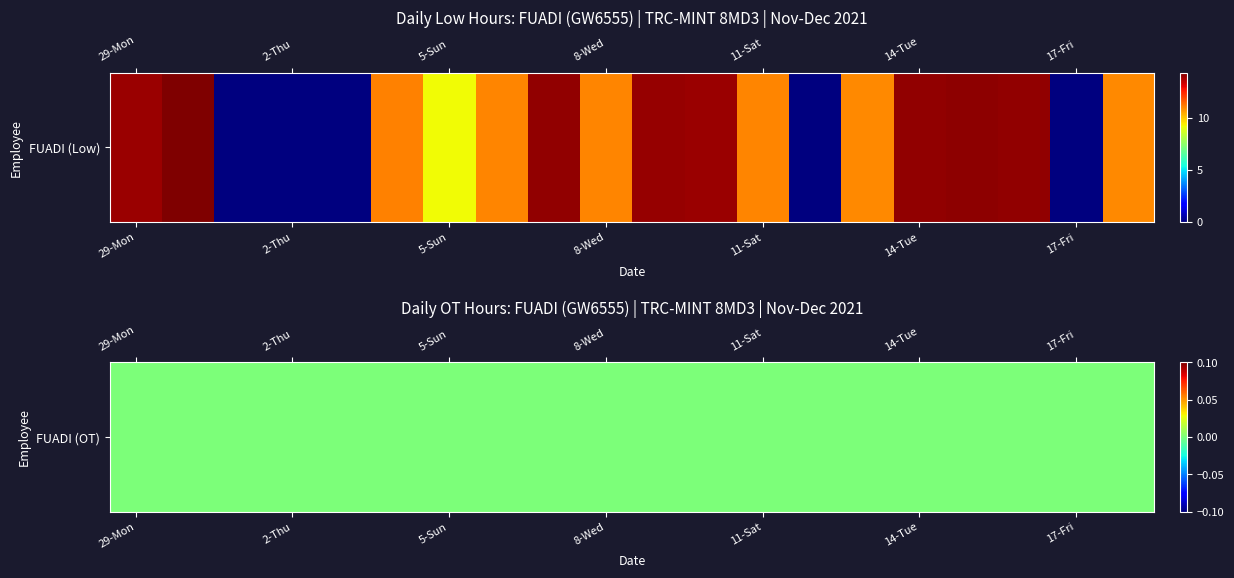

What is the sum of all 5-Sun values?

9.2